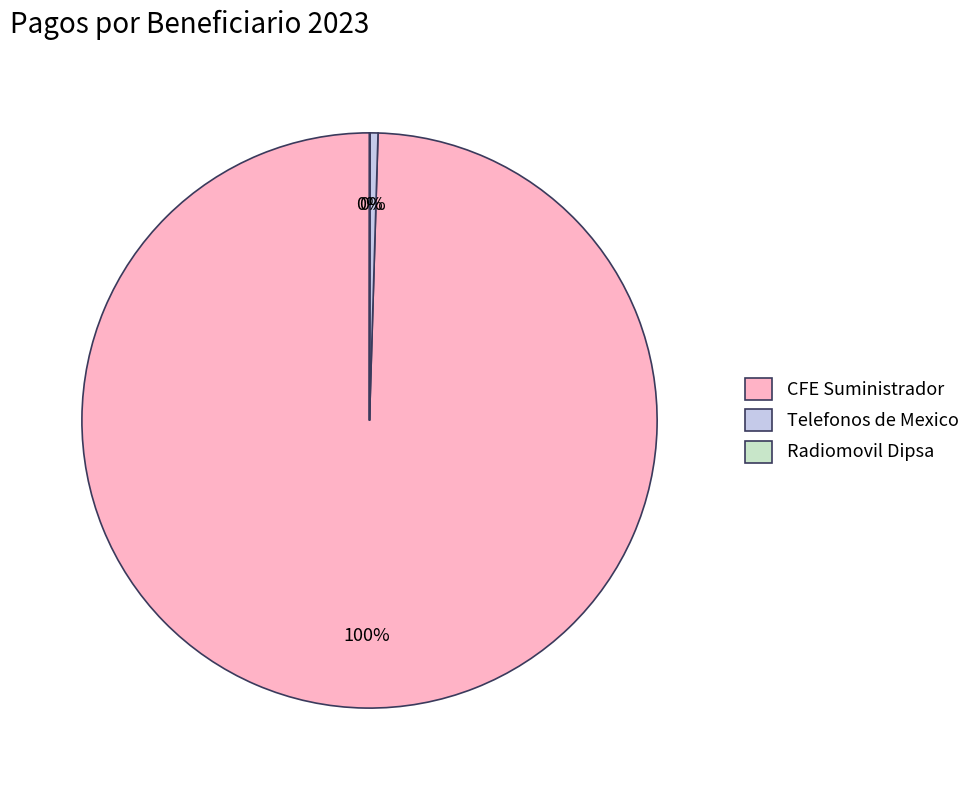

To the nearest percent, what is the difference between the largest and smallest slice percentages?

100%